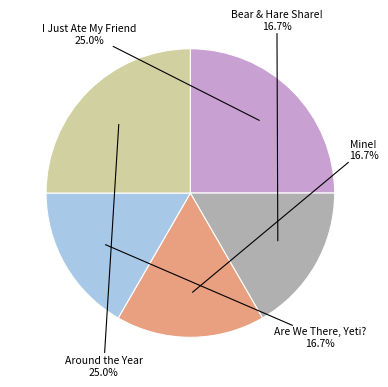

Between I Just Ate My Friend and Are We There, Yeti?, which is larger?

I Just Ate My Friend